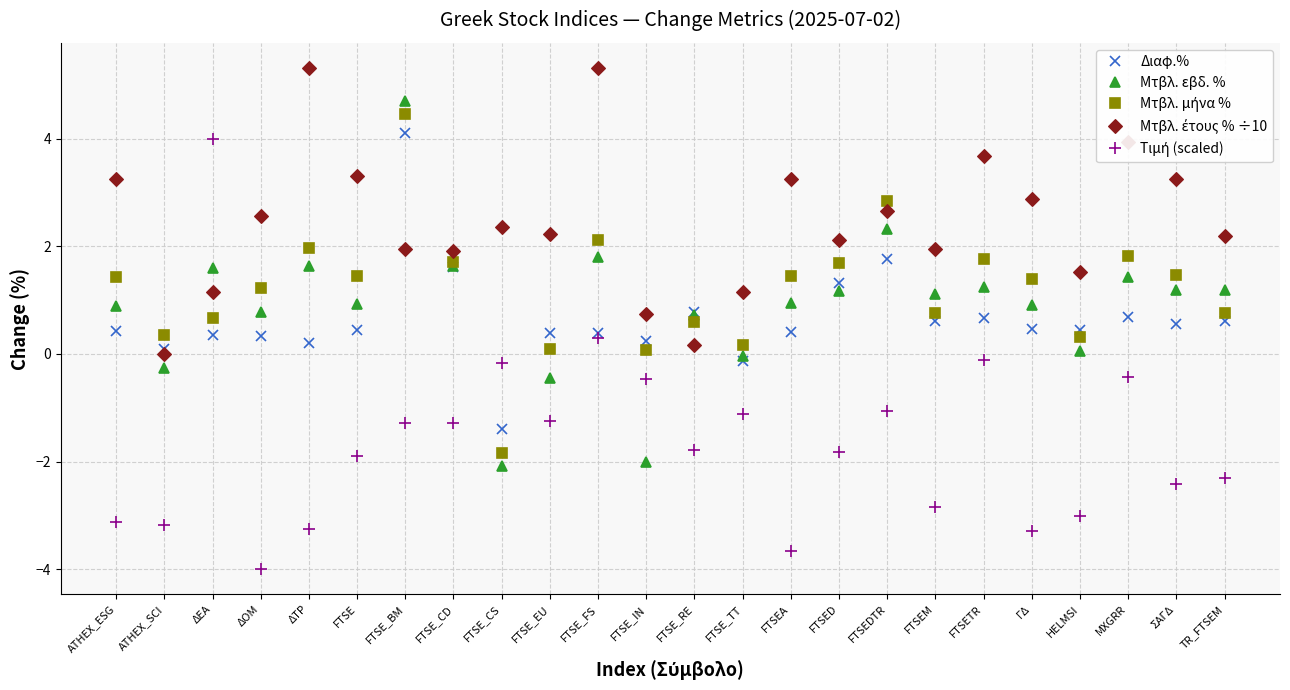

The Διαφ.% series shows 0.2 at FTSE_IN. True or false?

True